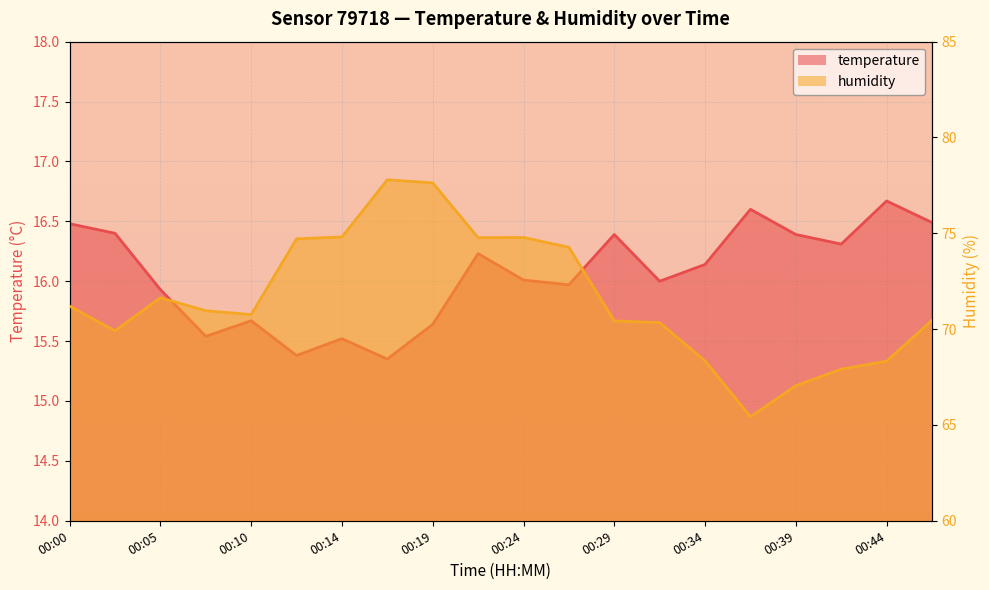

The humidity series shows 71.6 at 00:05. True or false?

True